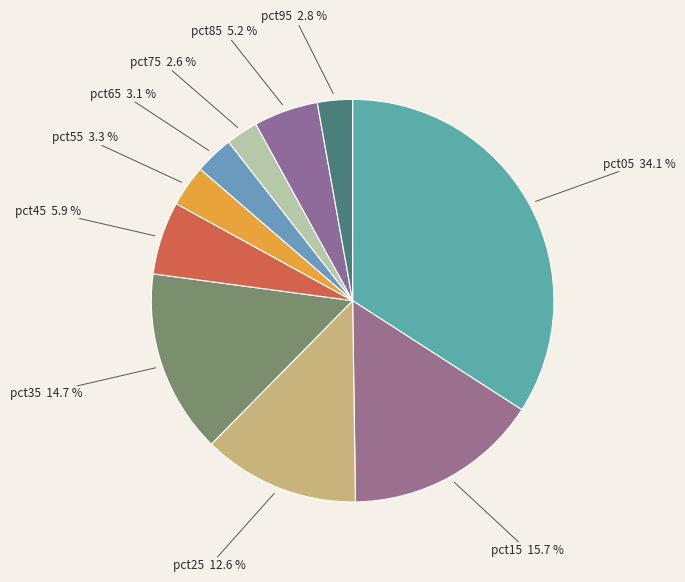

Approximately how many times larger is the value at pct65 compared to pct05?

0.1